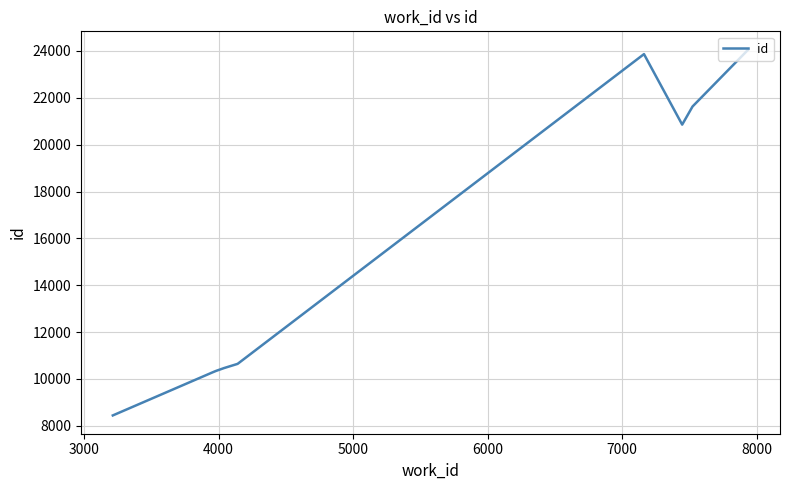

What is the maximum value shown in the chart?

24055